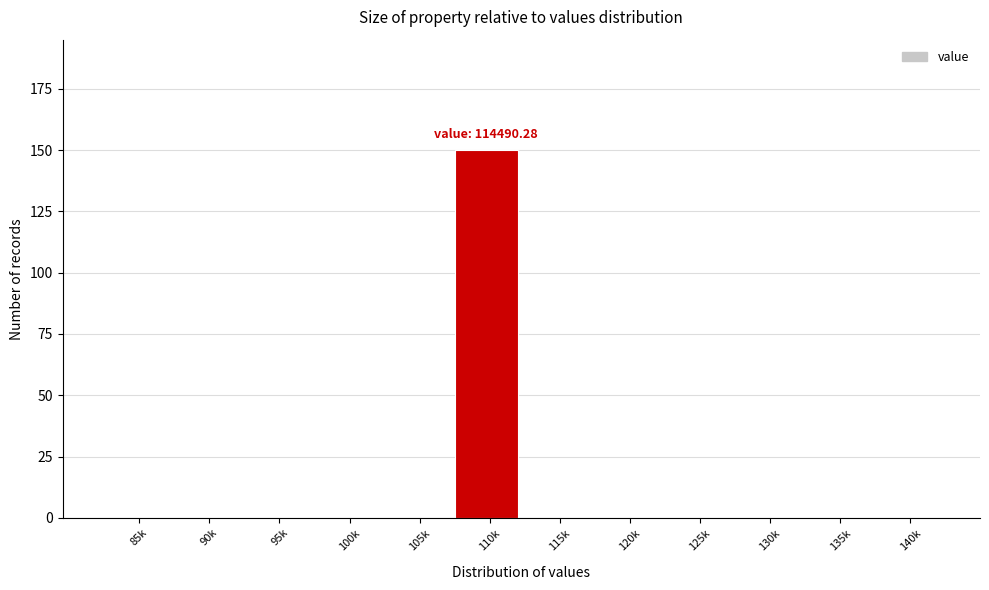

Reading right to left, extract all data points from this chart.

140k=0	135k=0	130k=0	125k=0	120k=0	115k=0	110k=150	105k=0	100k=0	95k=0	90k=0	85k=0